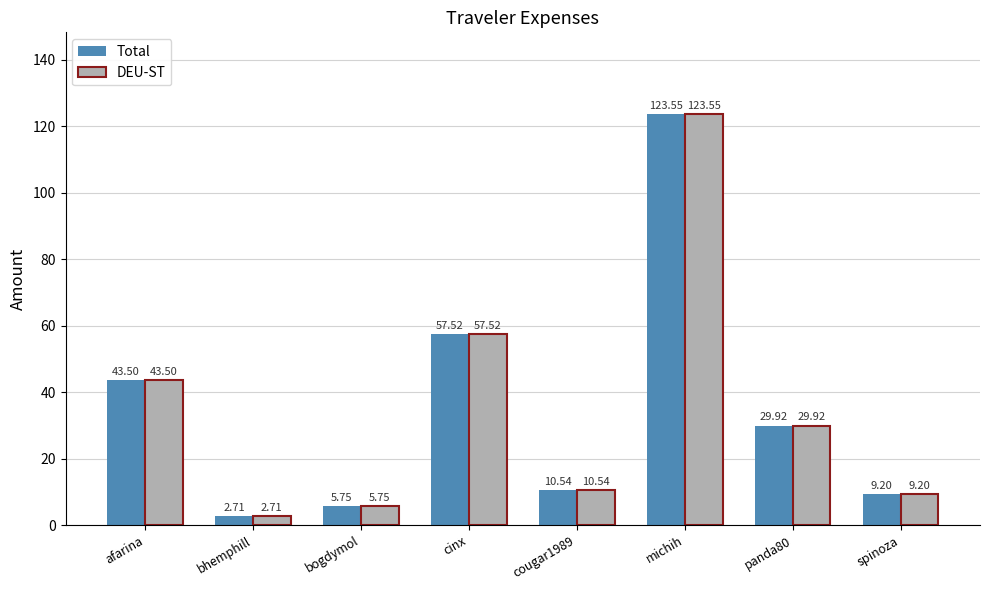

What is the label of the 5th bar from the left?

cougar1989